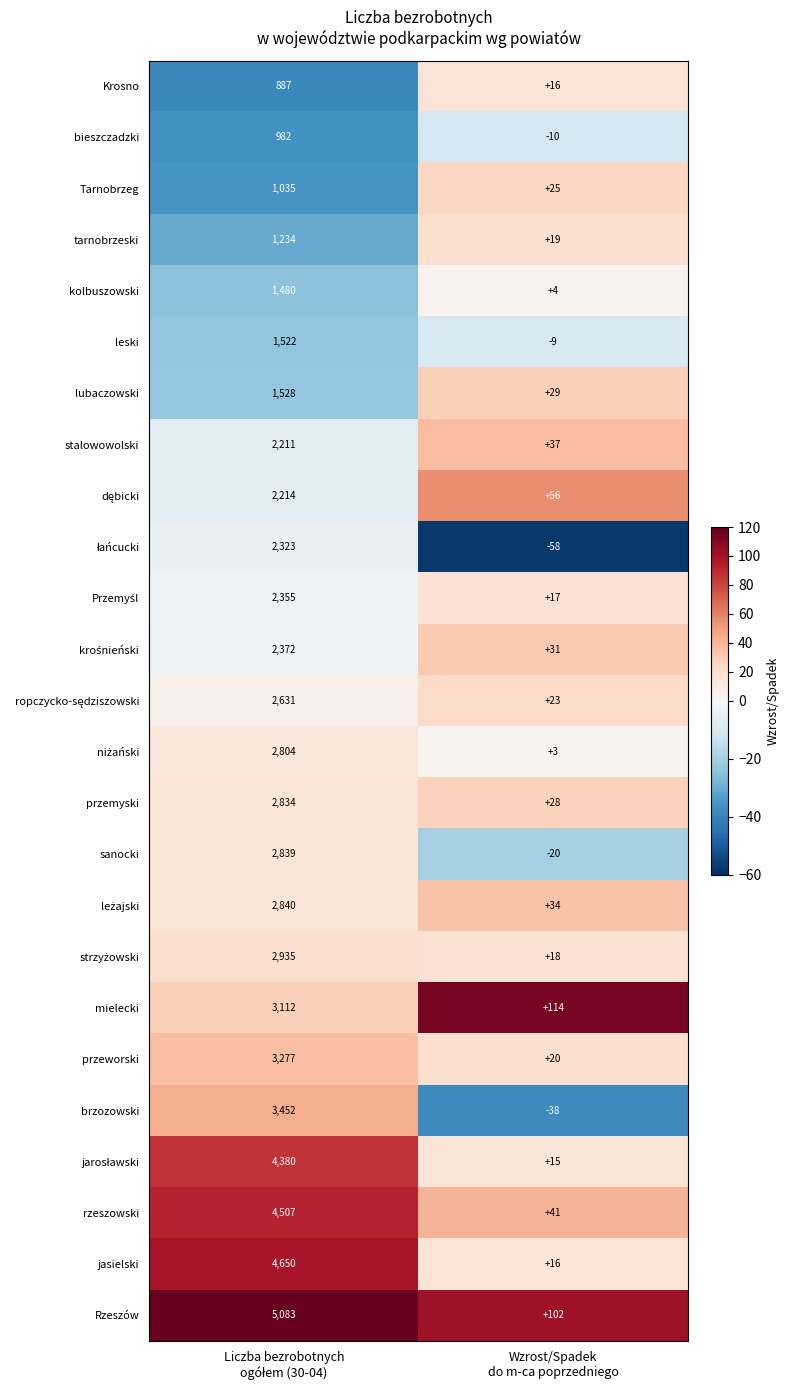

What is the difference between the maximum and minimum values in the przeworski series?

3257